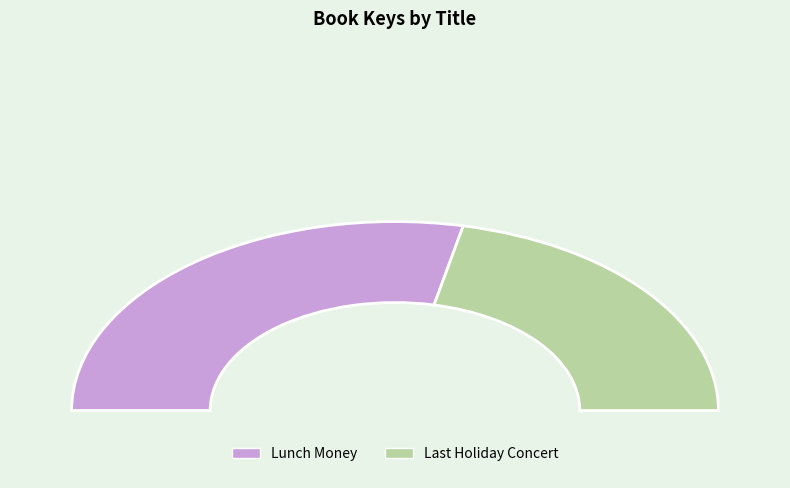

What is the smallest slice in the pie chart?

Last Holiday Concert